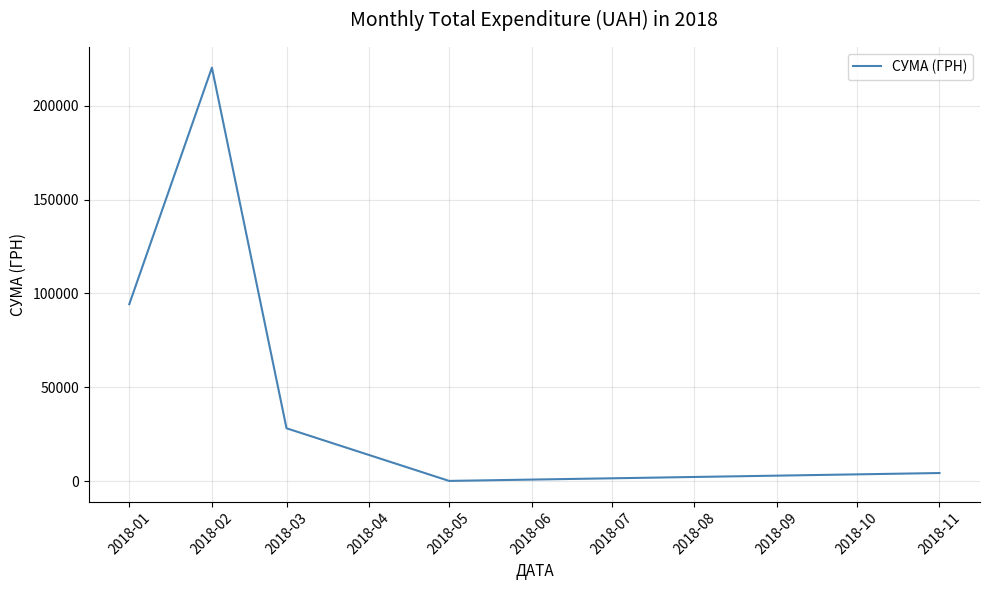

What is the maximum value shown in the chart?

220163.5